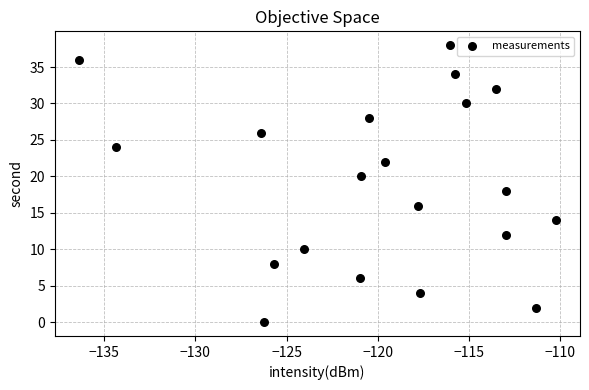

What is the range of Y values (max minus min)?

38